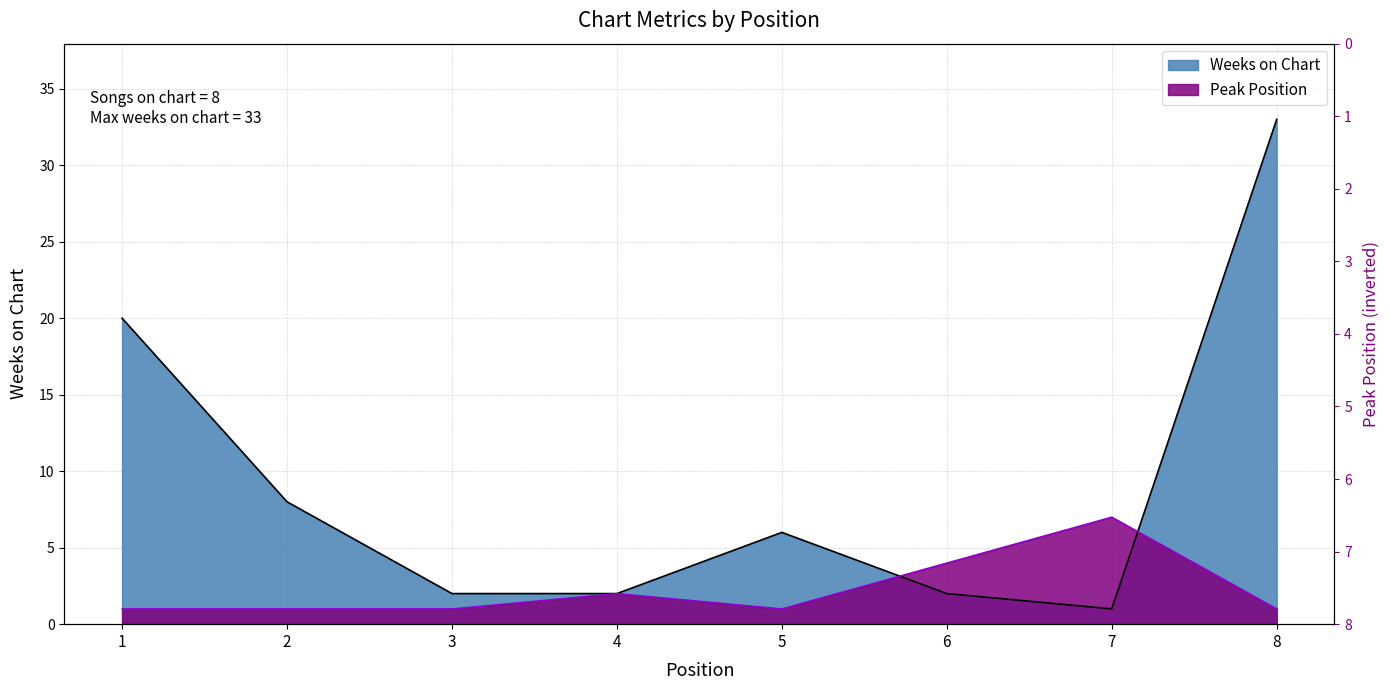

Count the Peak Position values in the range 1 to 4.

7